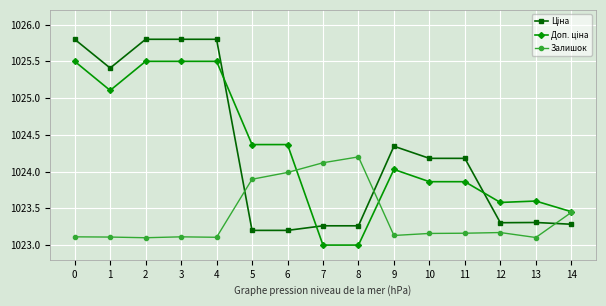

The Залишок series shows 1560.3 at 0. True or false?

False